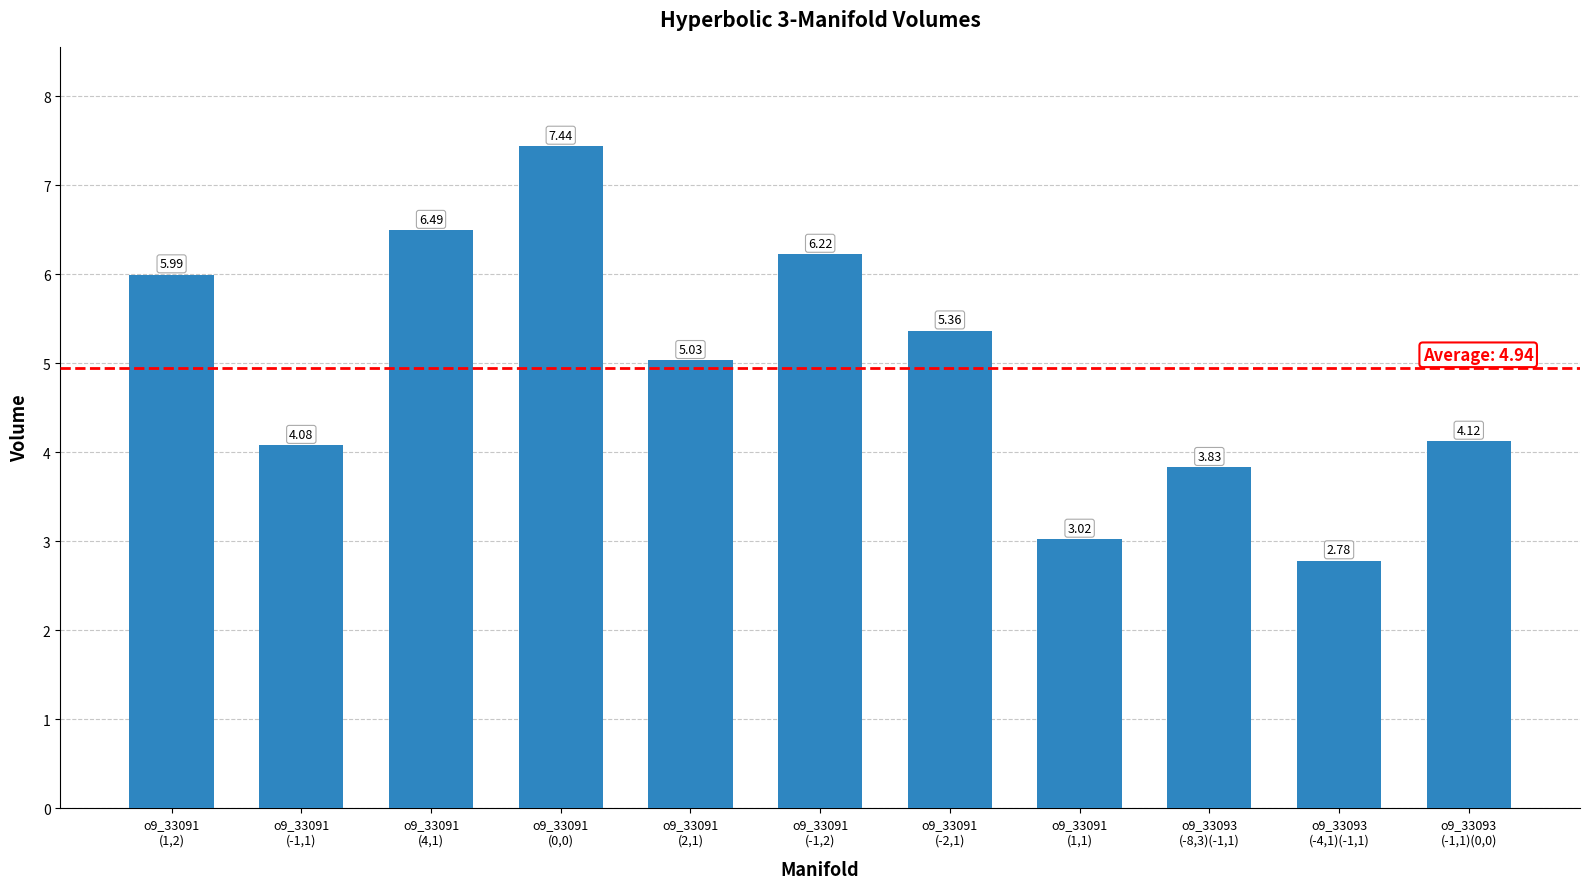

What is the difference between the second highest and second lowest values?

3.5